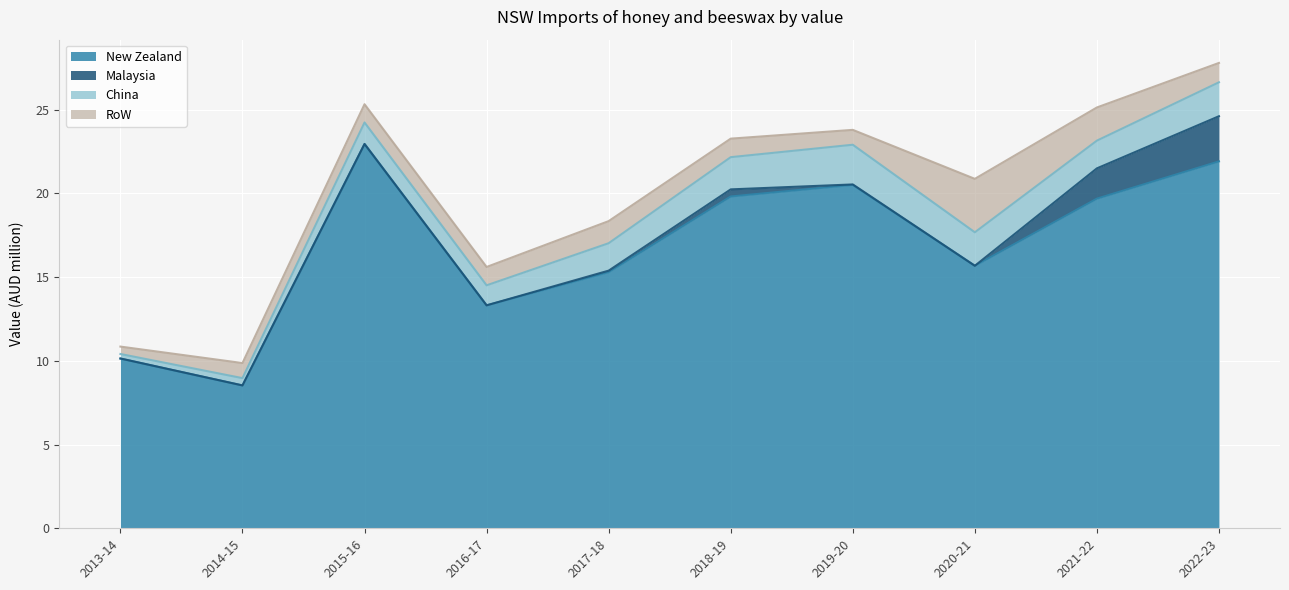

Is the value of China at 2015-16 greater than the value of Malaysia at 2019-20?

Yes